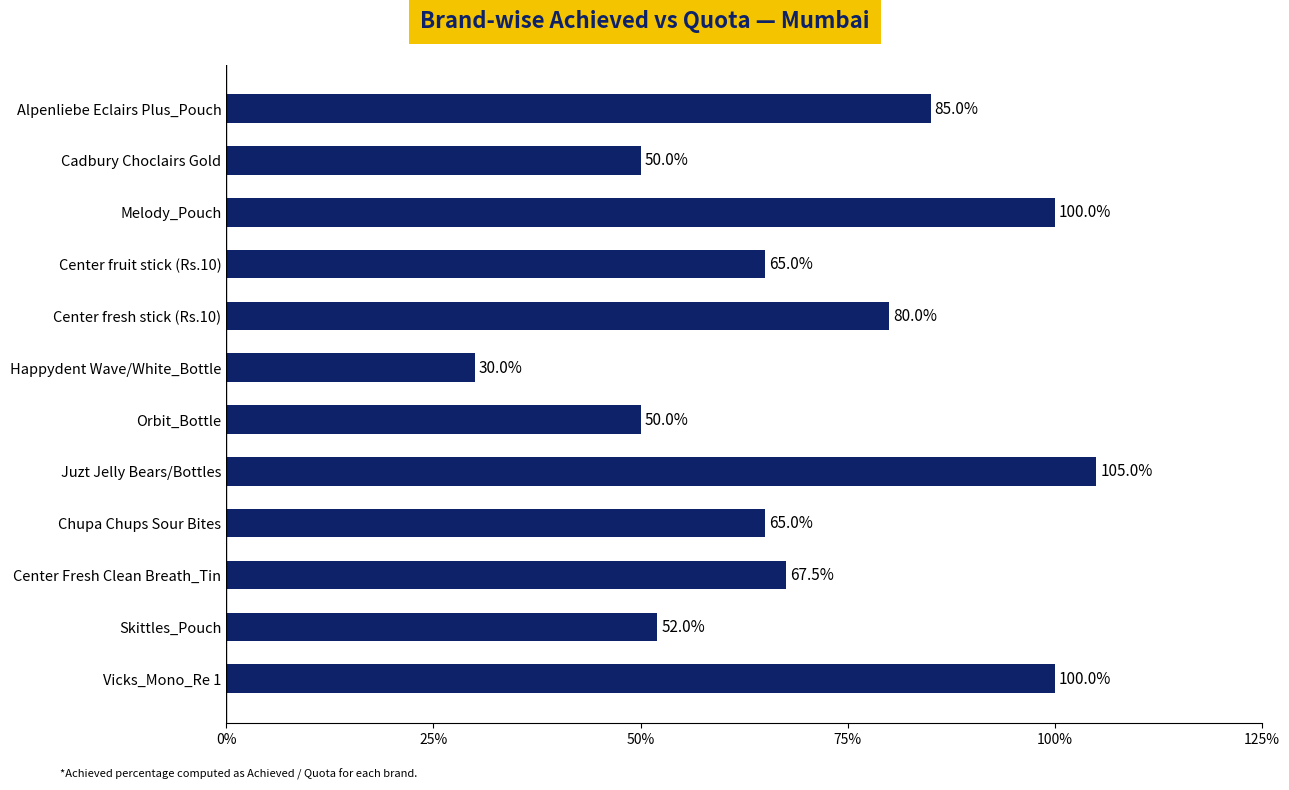

What is the smallest value displayed?

0.3